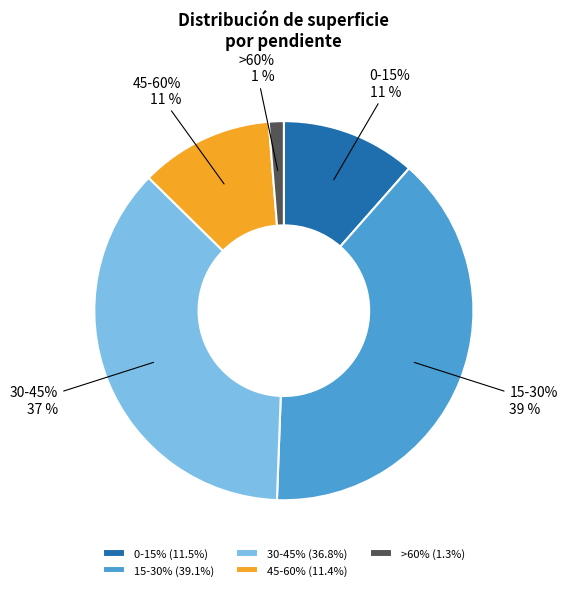

To the nearest percent, what portion does 30-45% represent?

37%